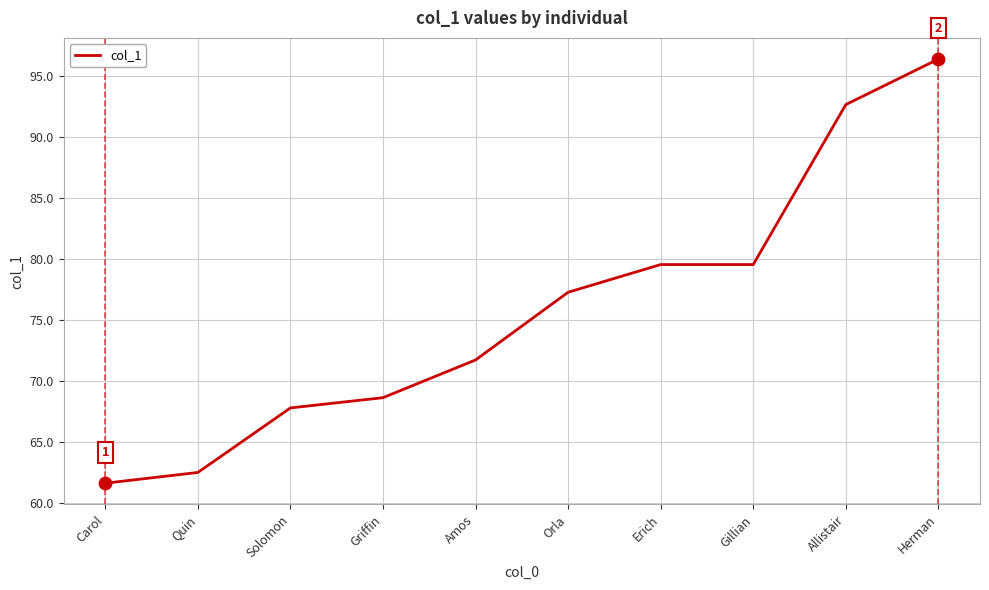

What is the ratio of the value at Allistair to the value at Herman?

1.0